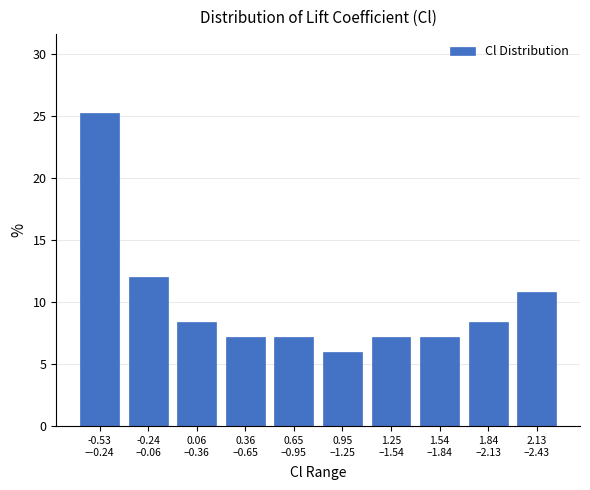

Reading left to right, extract all data points from this chart.

25.3	12.0	8.4	7.2	7.2	6.0	7.2	7.2	8.4	10.8